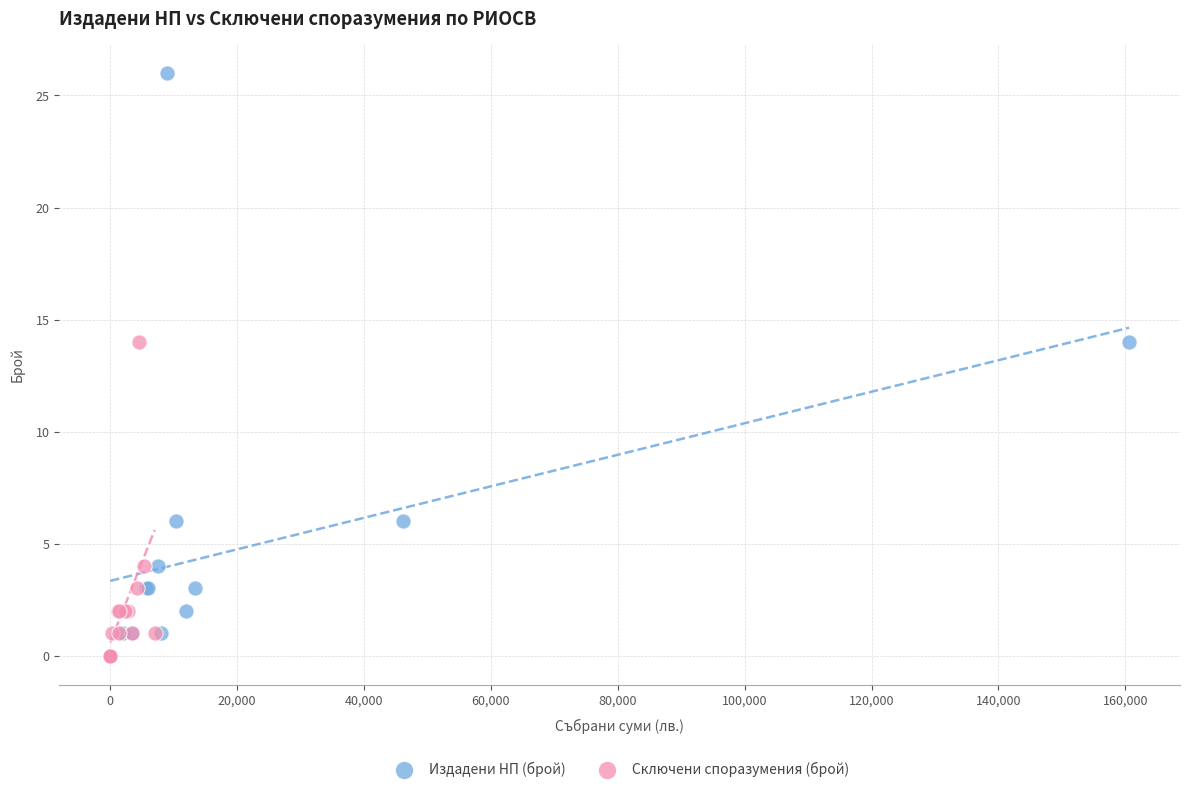

Which series has the largest Y range (max minus min)?

Издадени НП (брой)